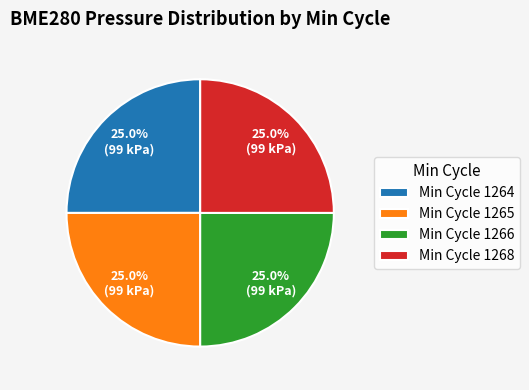

What portion of the pie excludes Min Cycle 1264?

75.0%